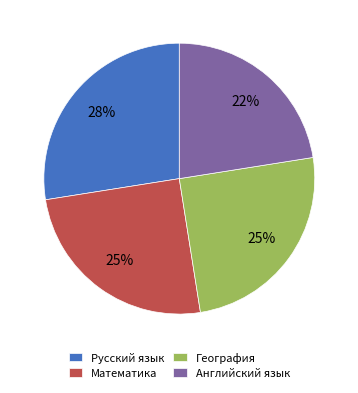

Do Английский язык and География together represent more than half of the pie?

No